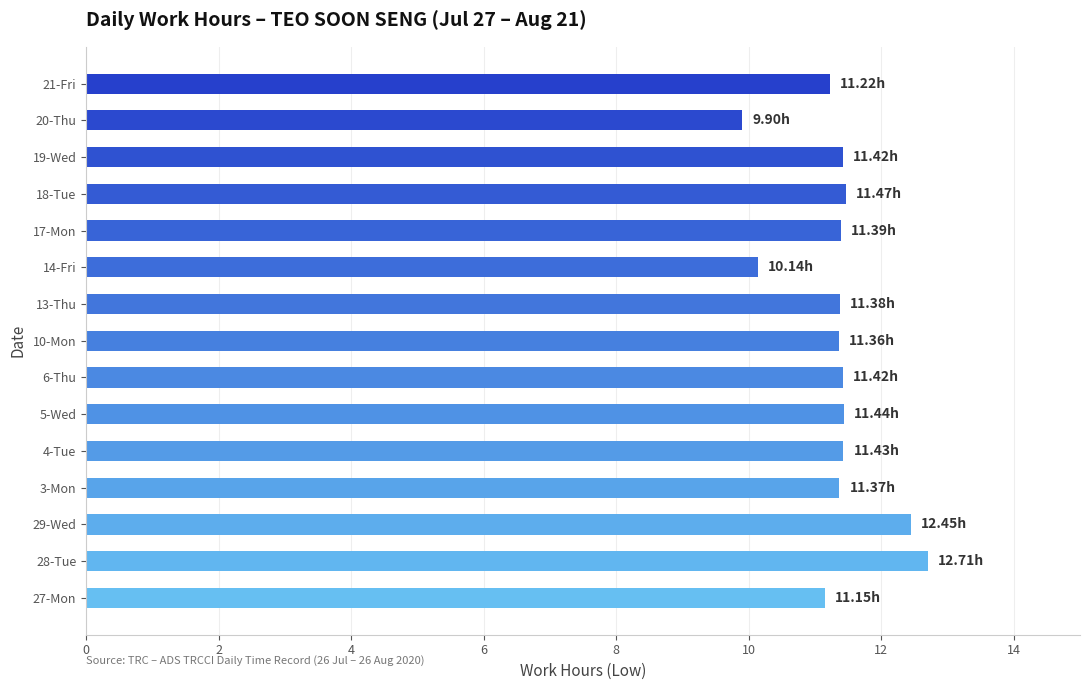

What is the difference between the maximum and second lowest values?

2.6